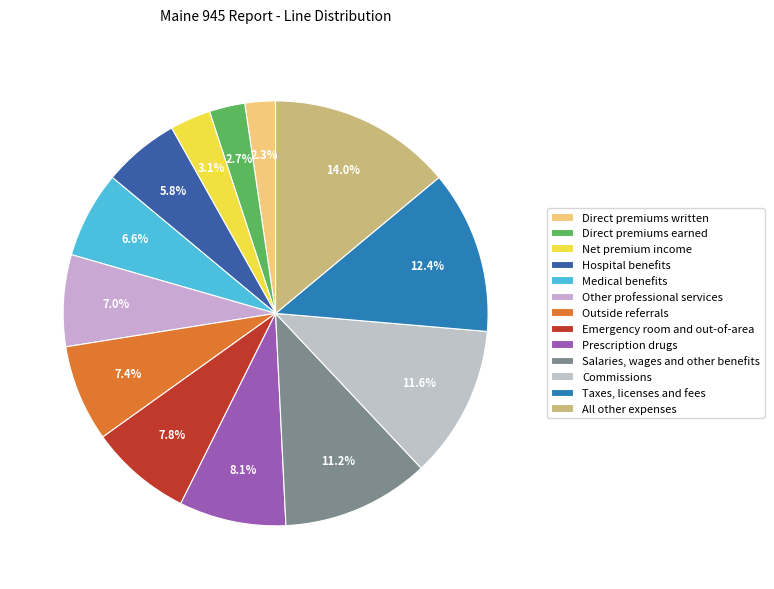

Is it true that Net premium income is 3% of the pie?

True